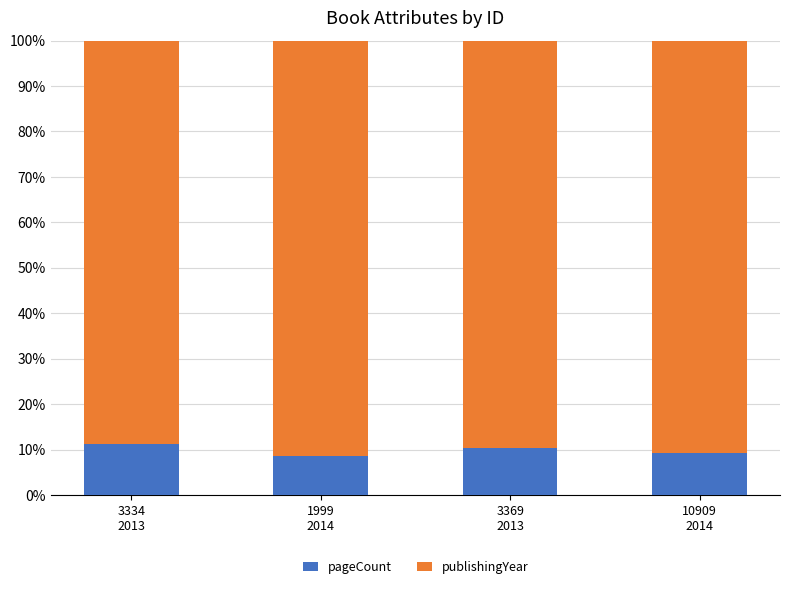

How many series are shown in this chart?

2